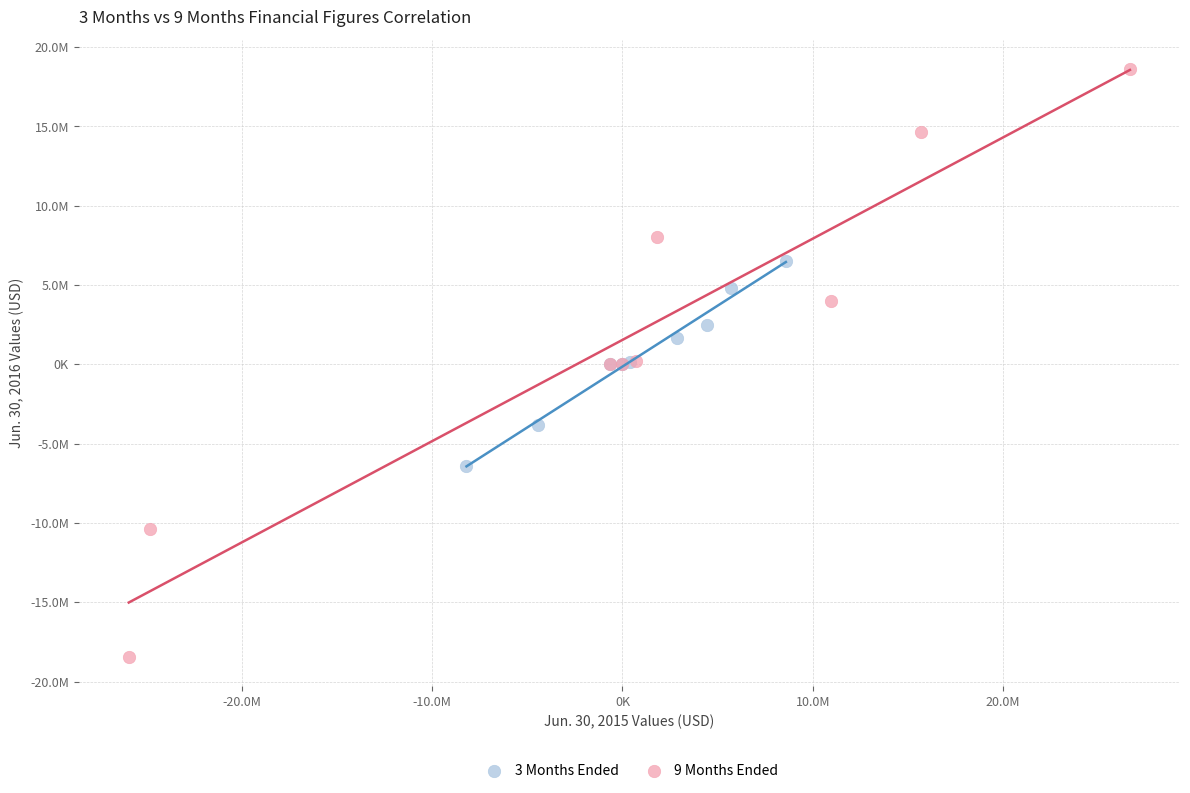

Which series has the largest Y range (max minus min)?

9 Months Ended